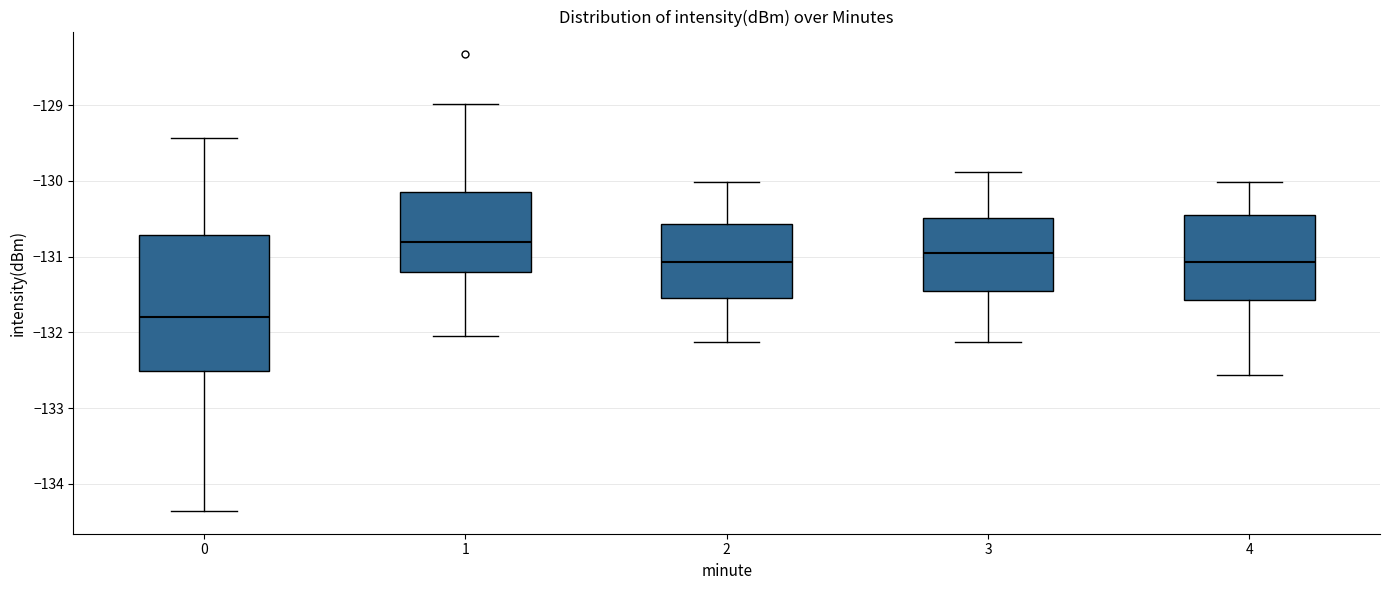

Reading left to right, read every box against the y-axis: the position of its median line, the range the box covers, and the ends of its whiskers. The values are not printed on the chart, so give them approximately, as read against the axis.

0: median -131.8, box -132.5 to -130.7, whiskers -134.4 to -129.4
1: median -130.8, box -131.2 to -130.1, whiskers -132.0 to -129.0
2: median -131.1, box -131.5 to -130.6, whiskers -132.1 to -130.0
3: median -131.0, box -131.5 to -130.5, whiskers -132.1 to -129.9
4: median -131.1, box -131.6 to -130.5, whiskers -132.6 to -130.0